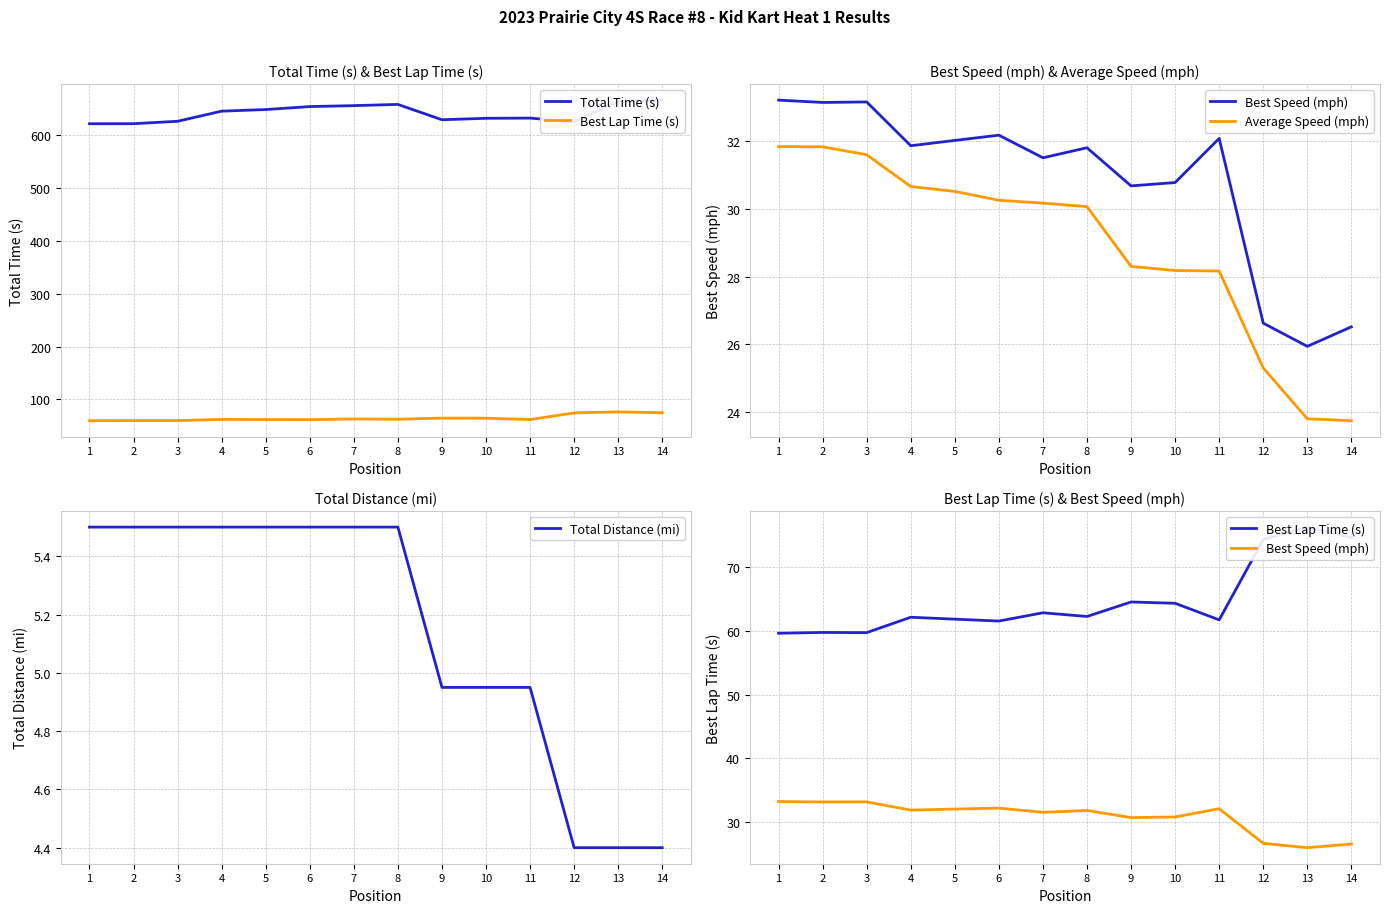

True or false: Best Lap Time (s) and Total Distance (mi) intersect in this chart.

False